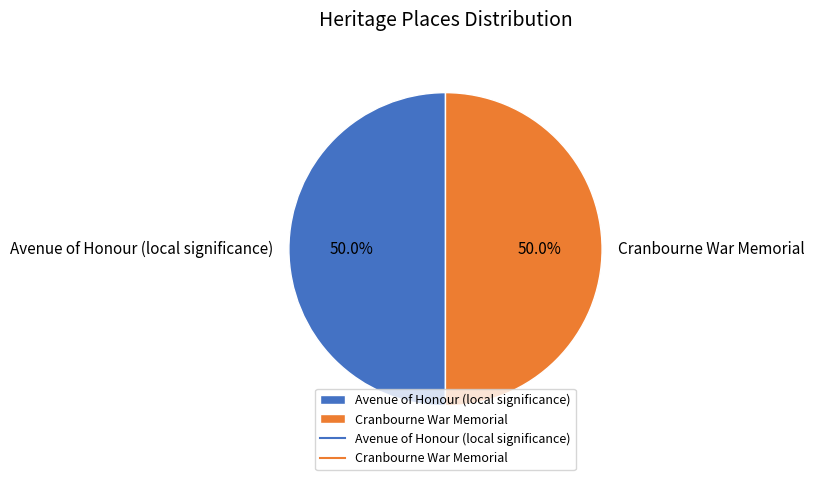

The Cranbourne War Memorial slice represents 50% of the pie. True or false?

True